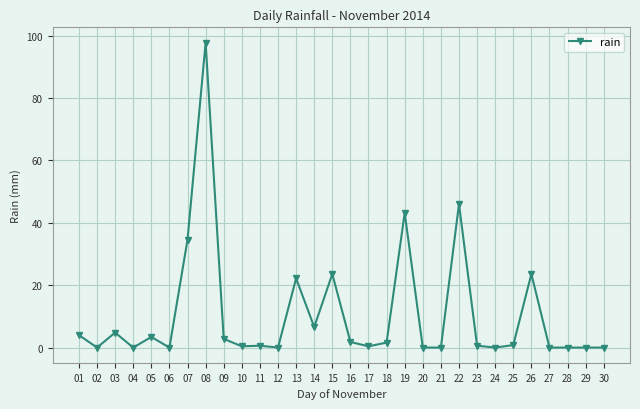

What is the average value?

10.6